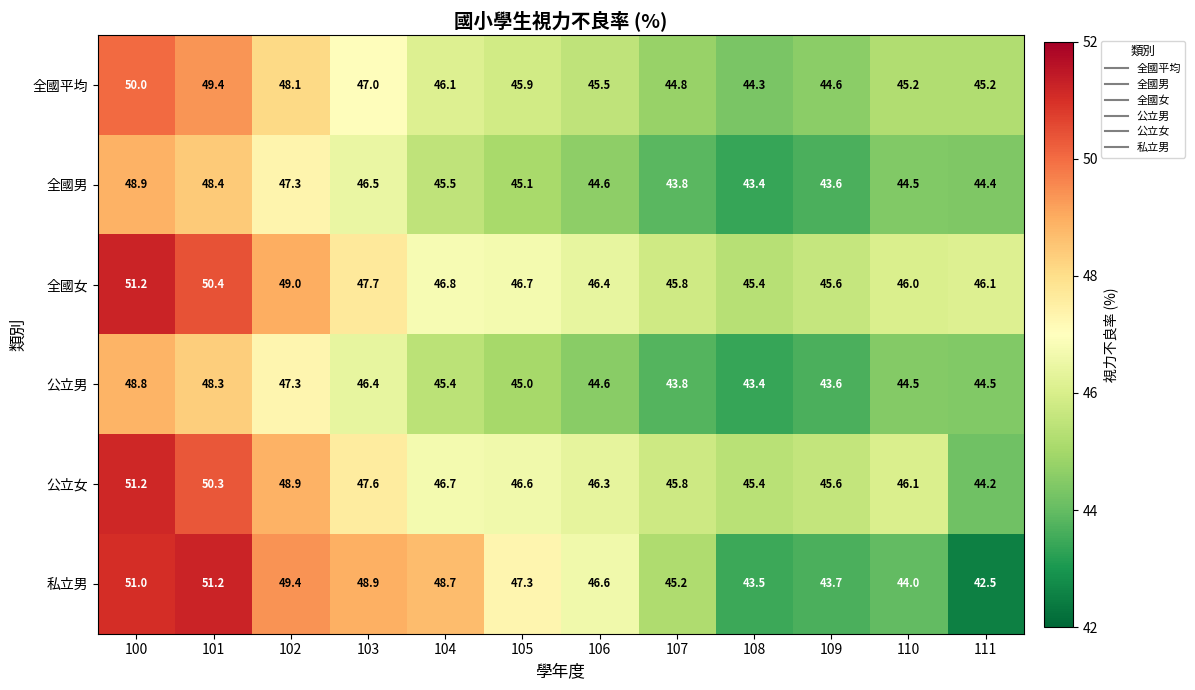

At which category is the sum across all series the highest?

100